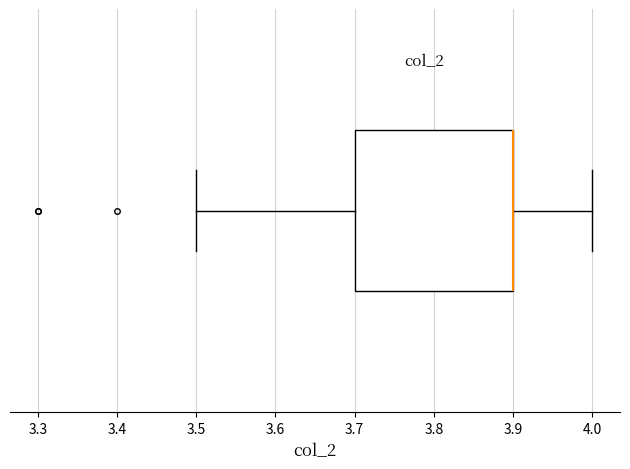

Where is the right edge of the box on the x-axis? The values are not printed on the chart, so give them approximately, as read against the axis.

3.9